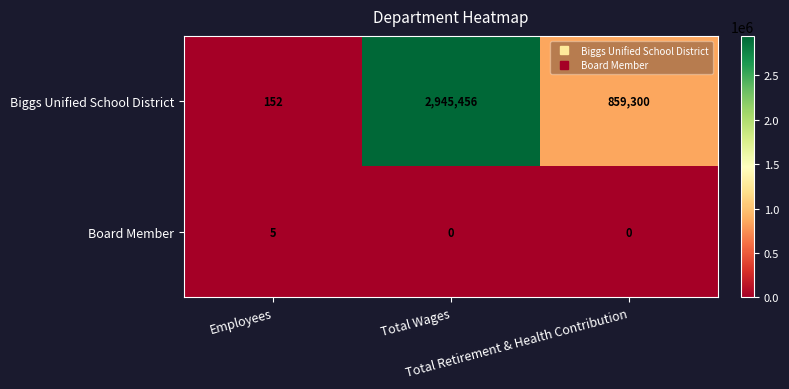

Which series has the largest range (max minus min)?

Biggs Unified School District